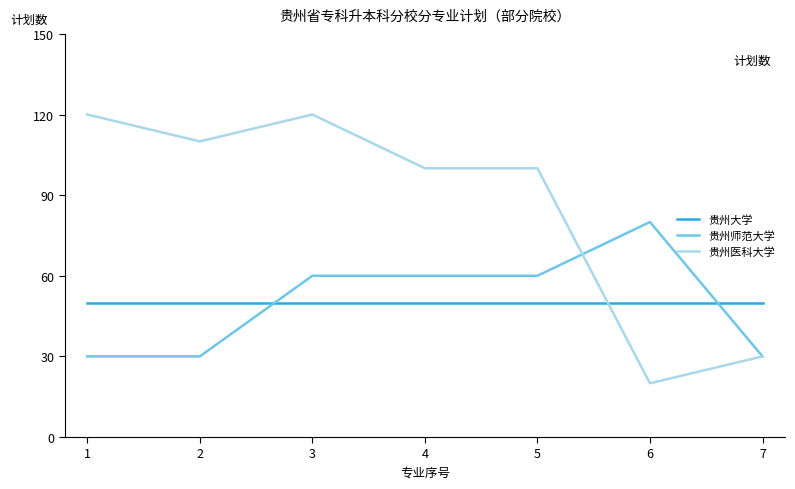

At which category is the sum across all series the highest?

3